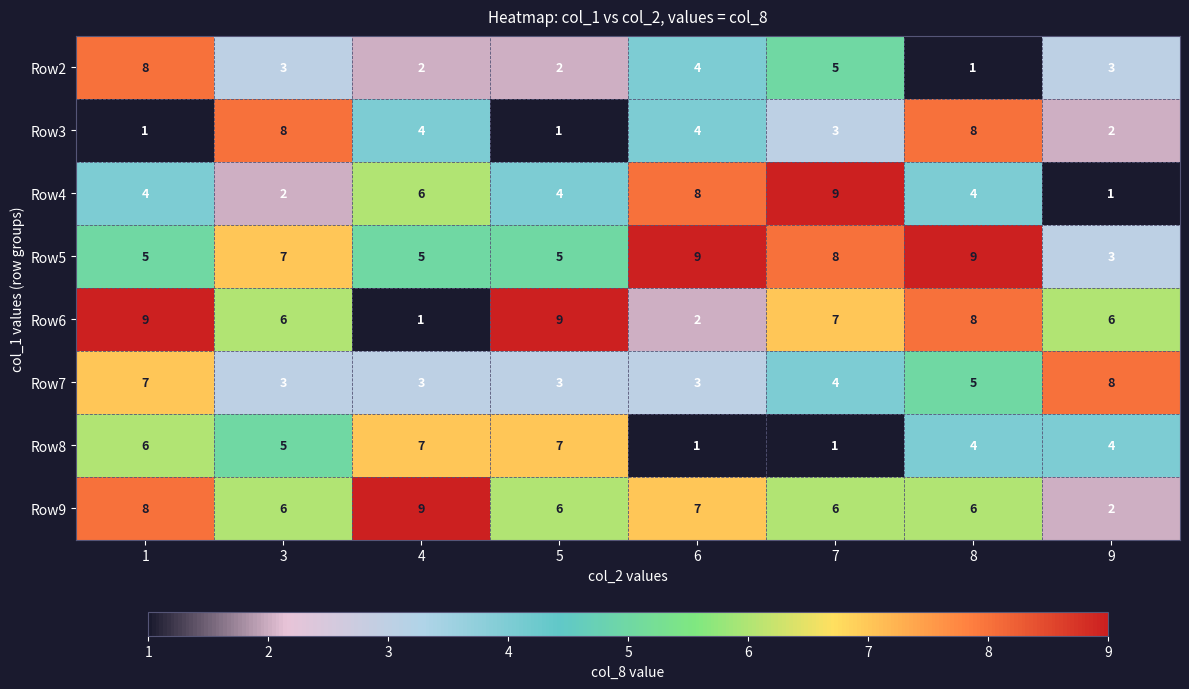

Which series has the largest total across all categories?

Row5